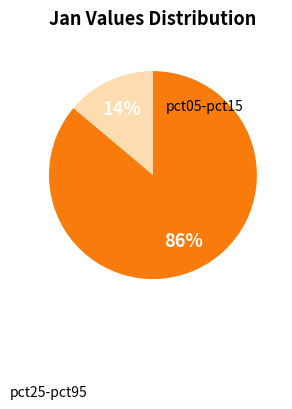

To the nearest percent, what is the average slice percentage?

50%